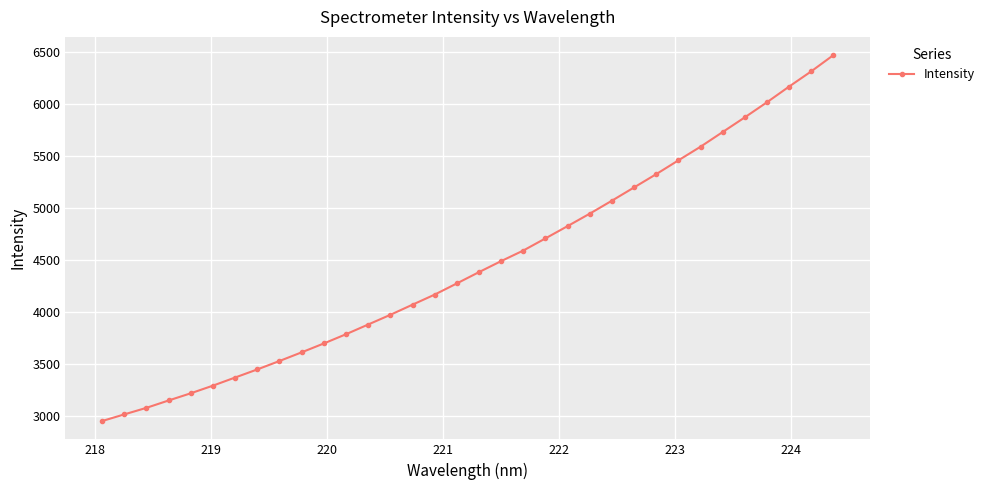

What is the value of the 16th point from the left?

4165.2